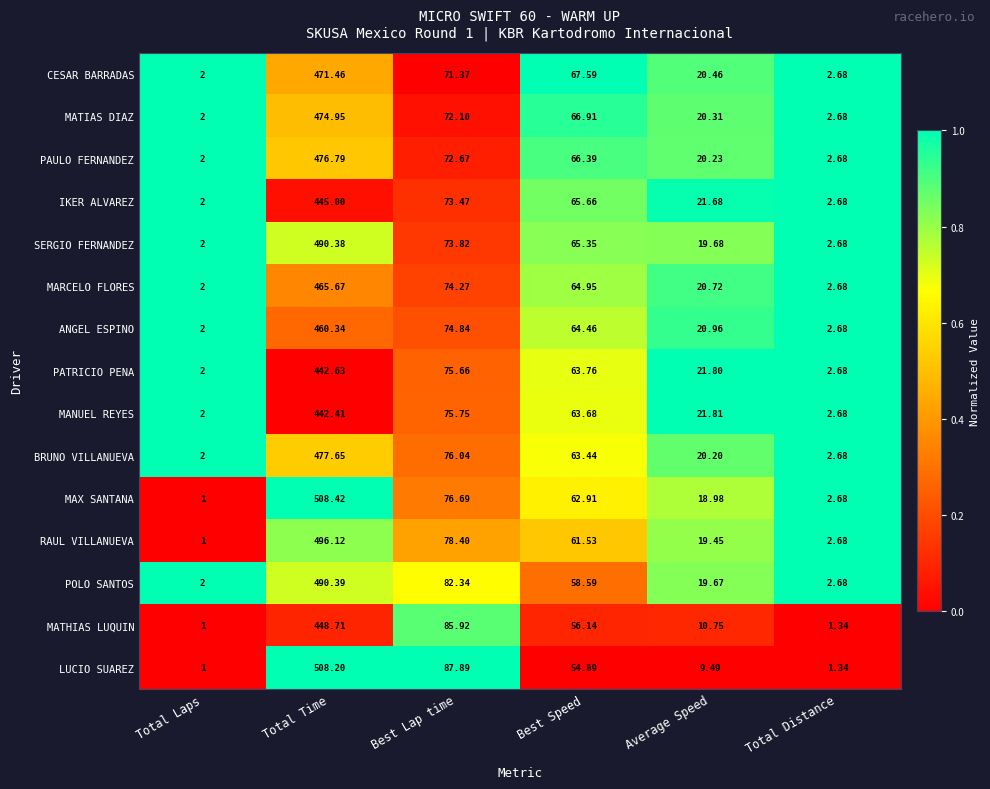

Which series has the largest range (max minus min)?

MAX SANTANA